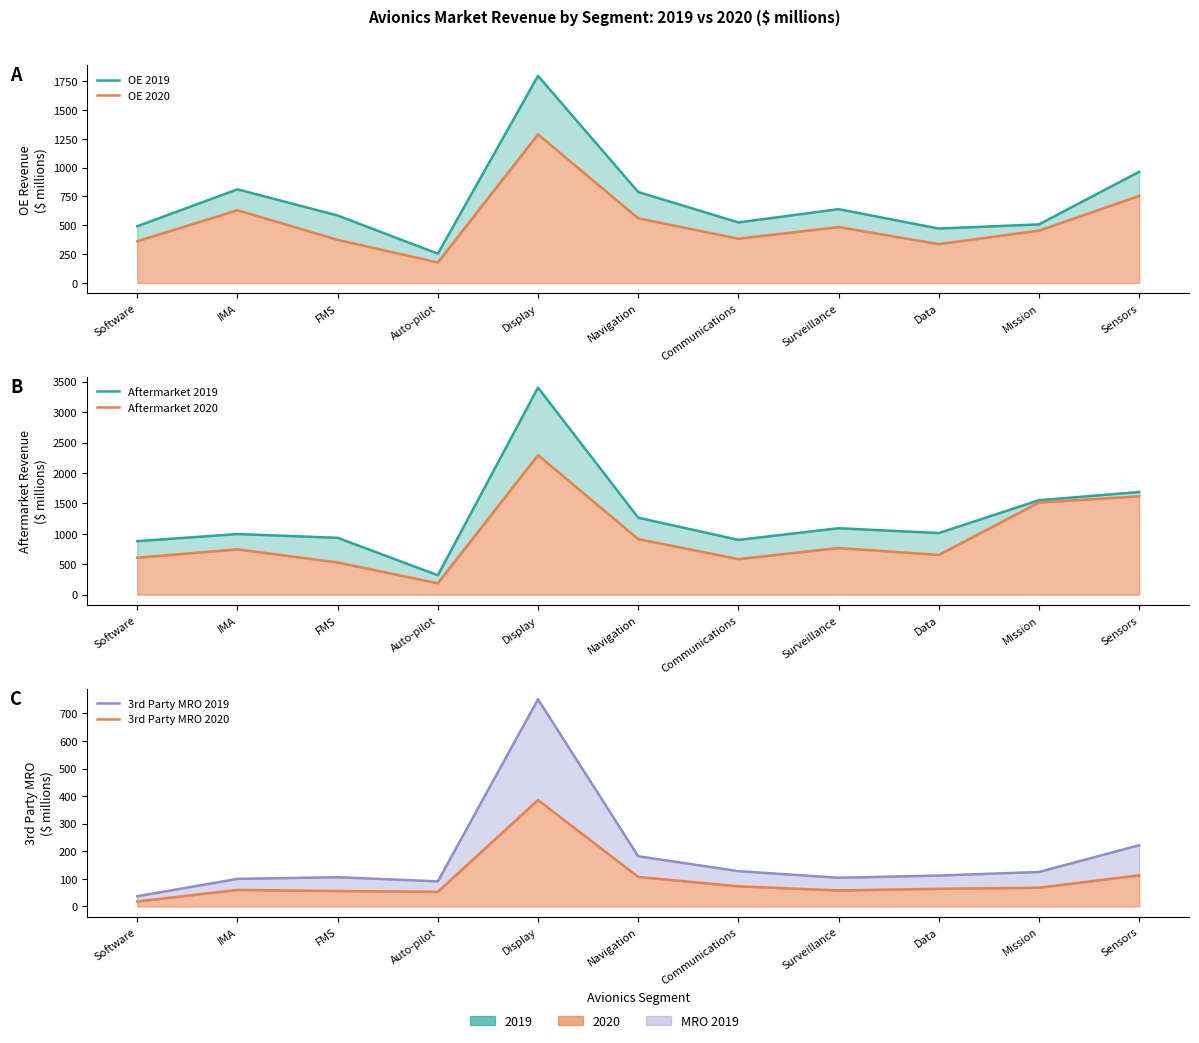

What is the sum of the OE 2020 values at Auto-pilot and Mission?

632